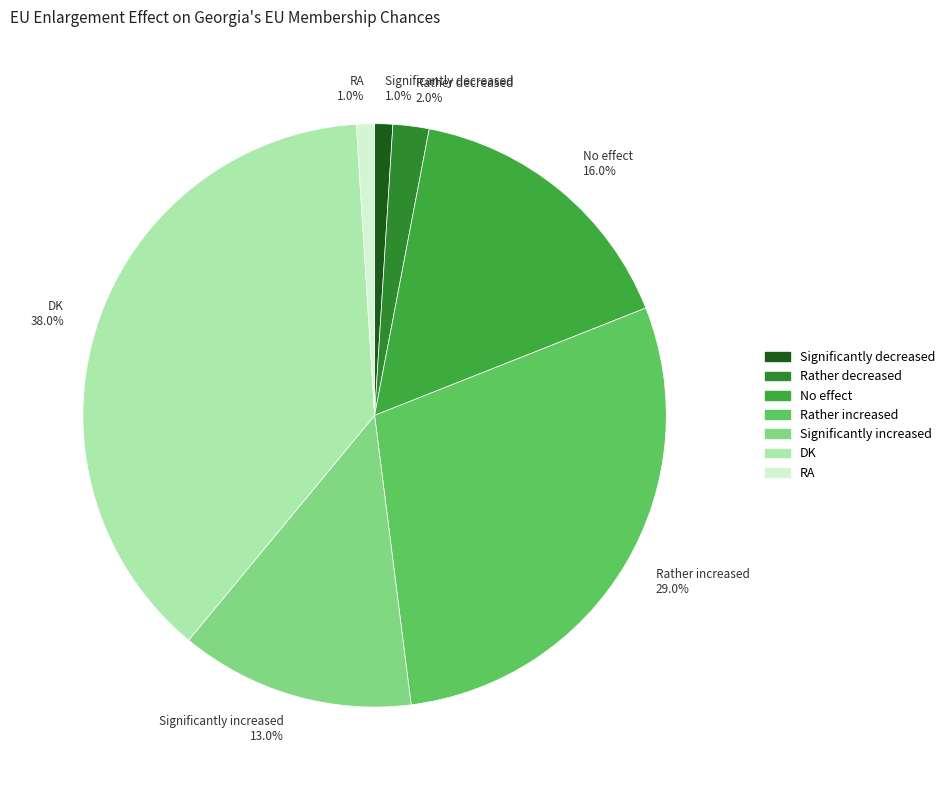

True or false: DK accounts for 38% of the total.

True